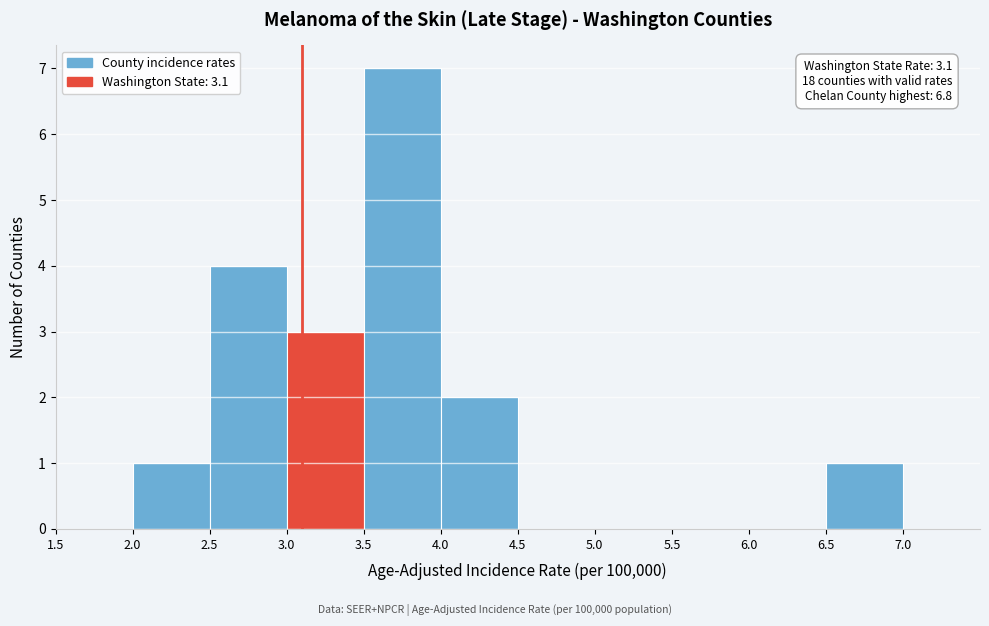

Over which range of the x-axis is the bar tallest?

3.5 to 4.0